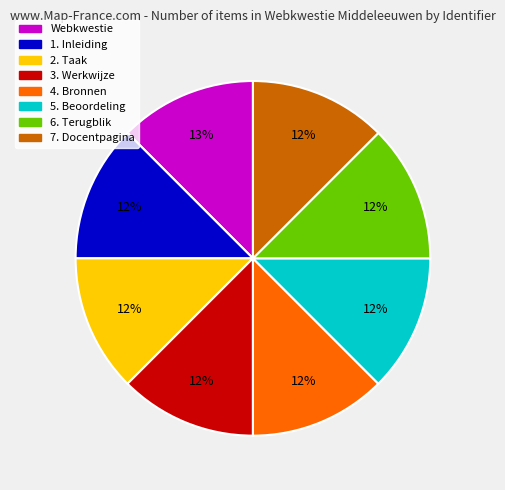

Is it true that 4. Bronnen is 26% of the pie?

False